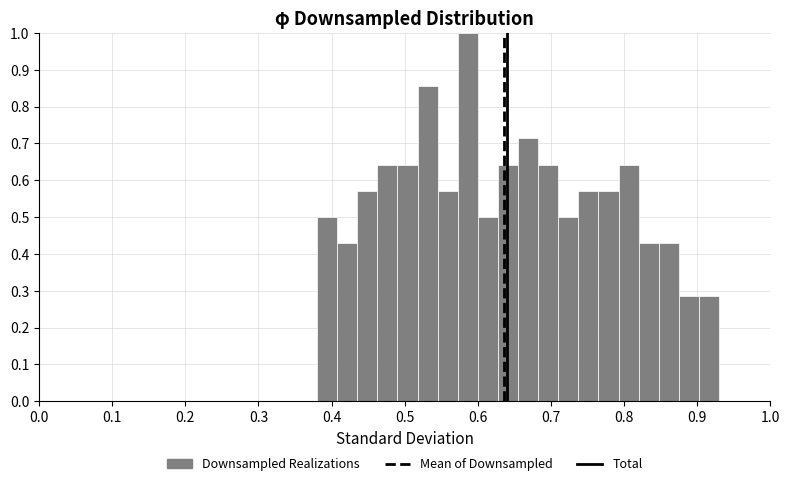

Read against the x-axis, roughly where is the centre of the tallest bar?

0.59